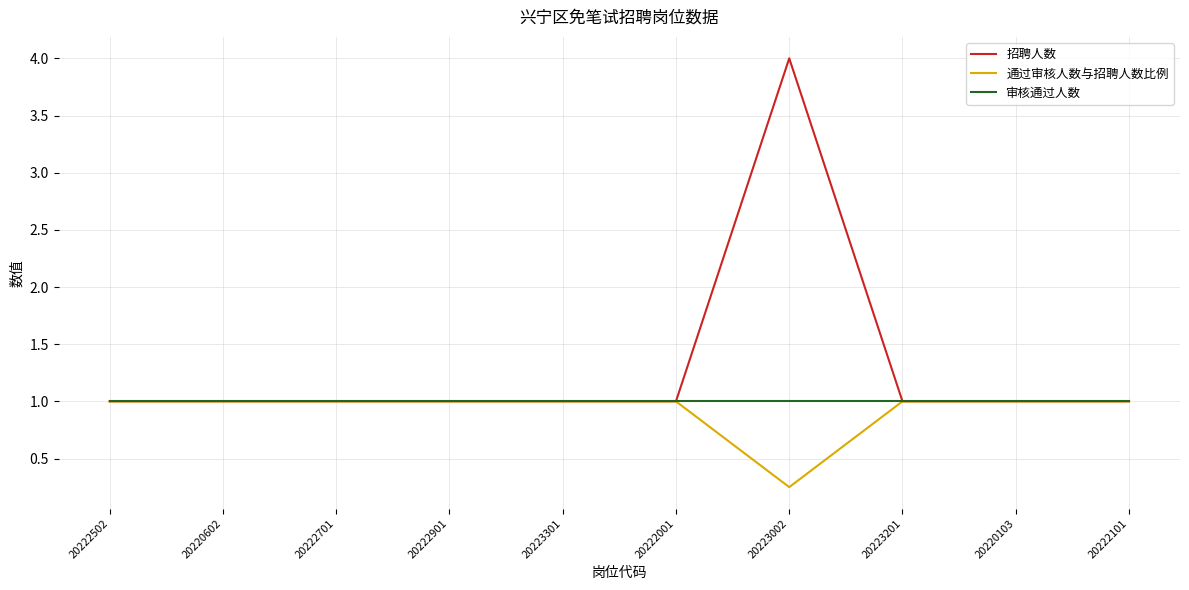

At which label is 通过审核人数与招聘人数比例 closest to 0?

20223002